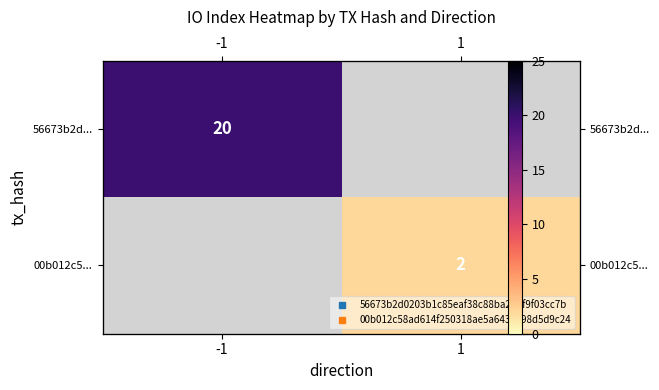

List the series in order of their overall mean, highest first.

56673b2d..., 00b012c5...